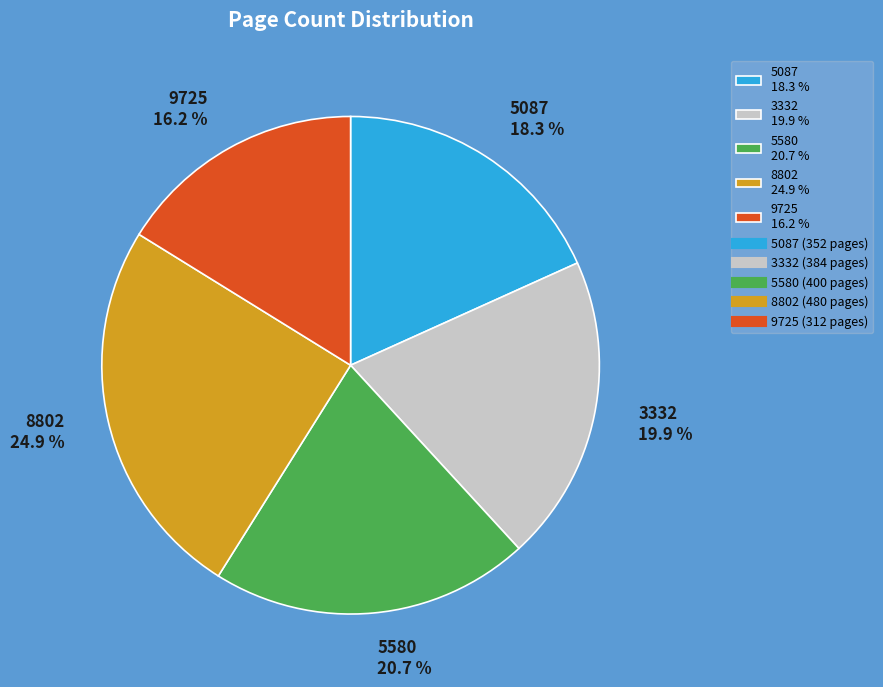

Rank the categories by value from highest to lowest.

8802, 5580, 3332, 5087, 9725